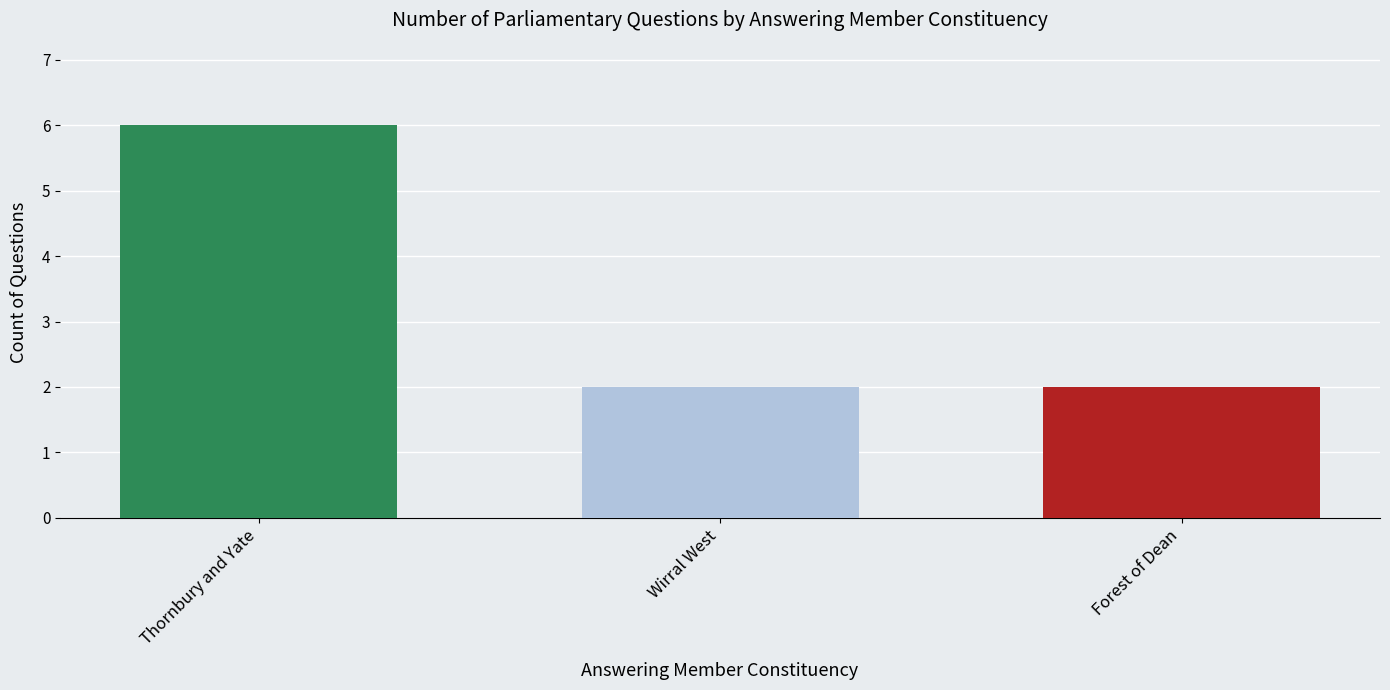

At which label is the value closest to 4?

Thornbury and Yate